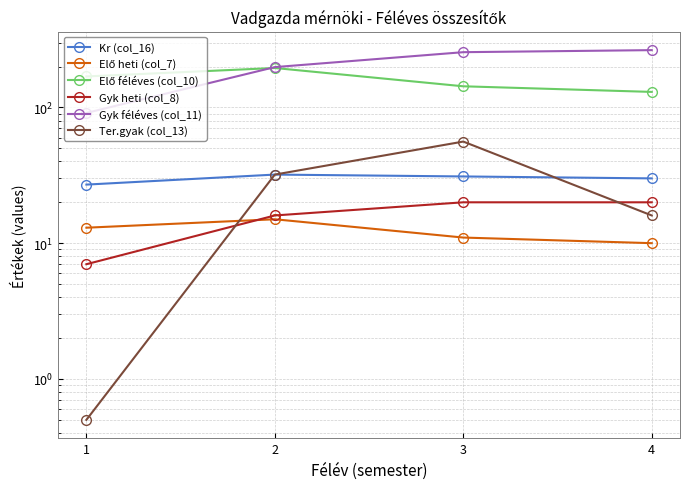

Rank the categories by Ter.gyak (col_13) value from lowest to highest.

1, 4, 2, 3